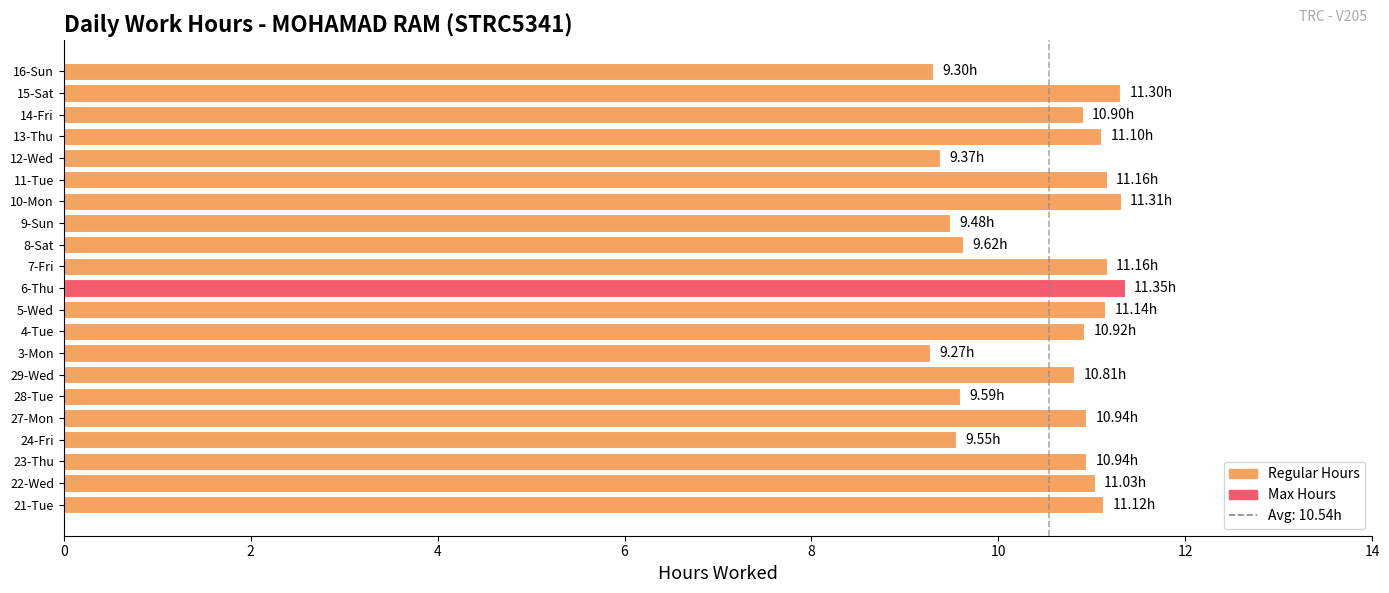

What is the sum of the values at 16-Sun and 12-Wed?

18.7